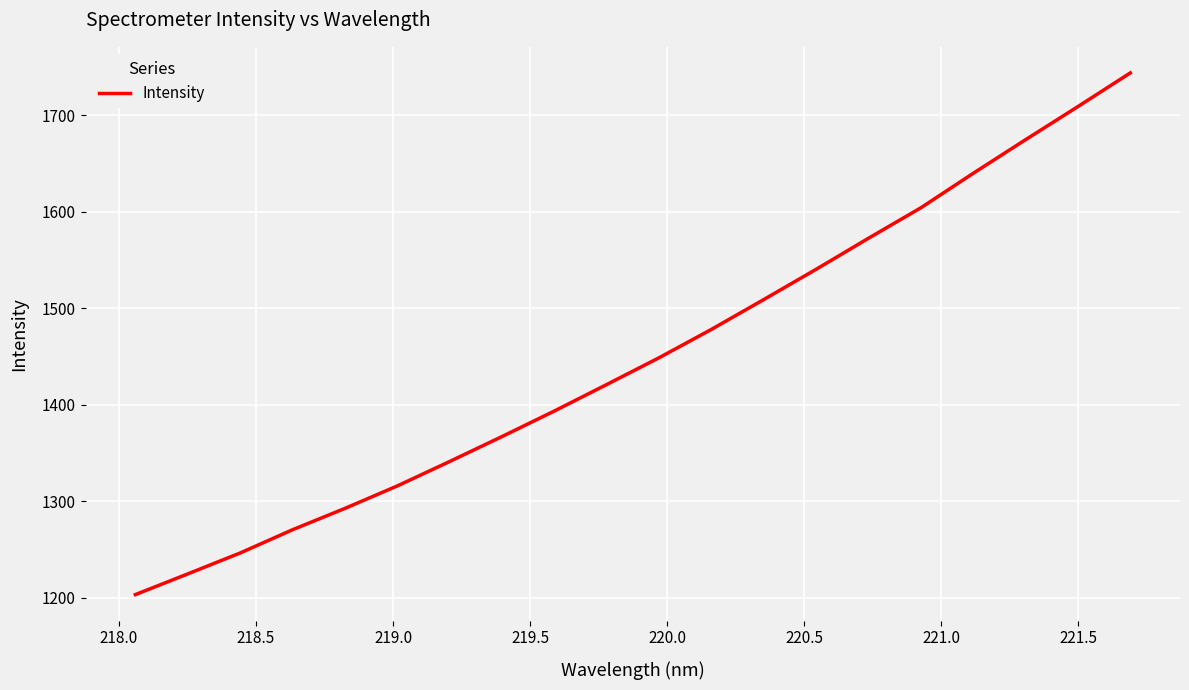

Does the chart display data point markers on the line(s)?

No